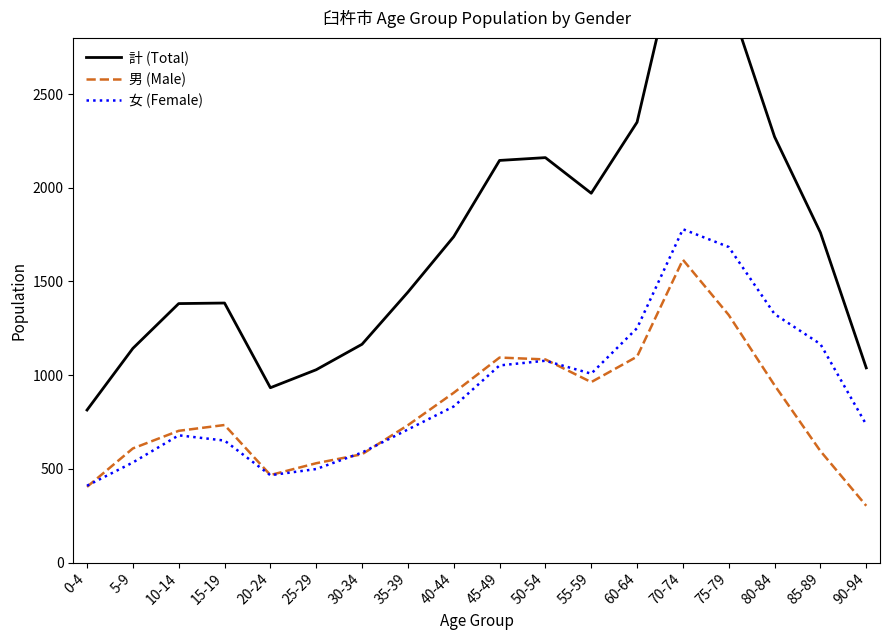

How many data points does each series have?

18